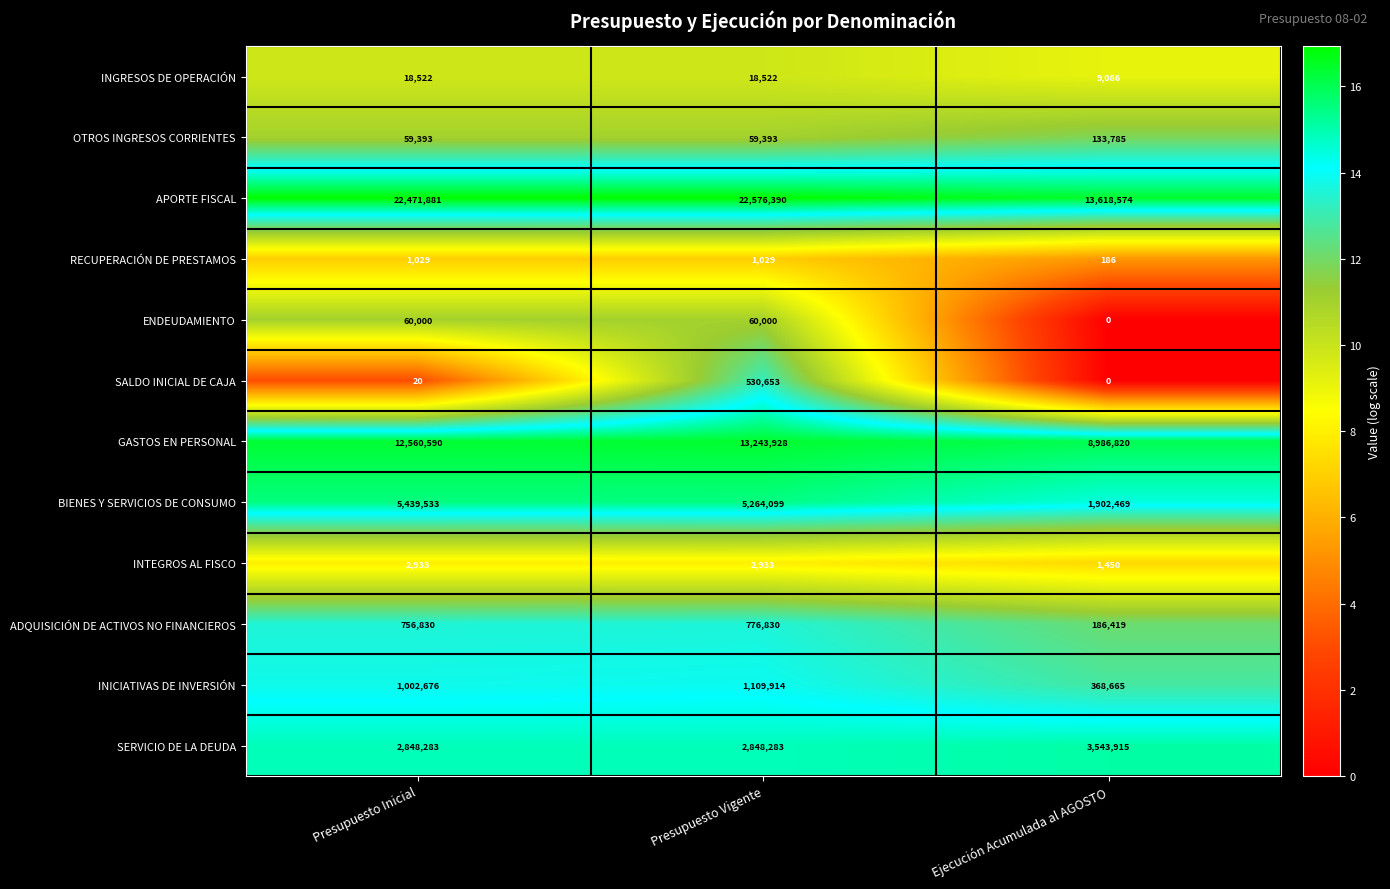

Count the SERVICIO DE LA DEUDA values in the range 2848283 to 3543915.

3